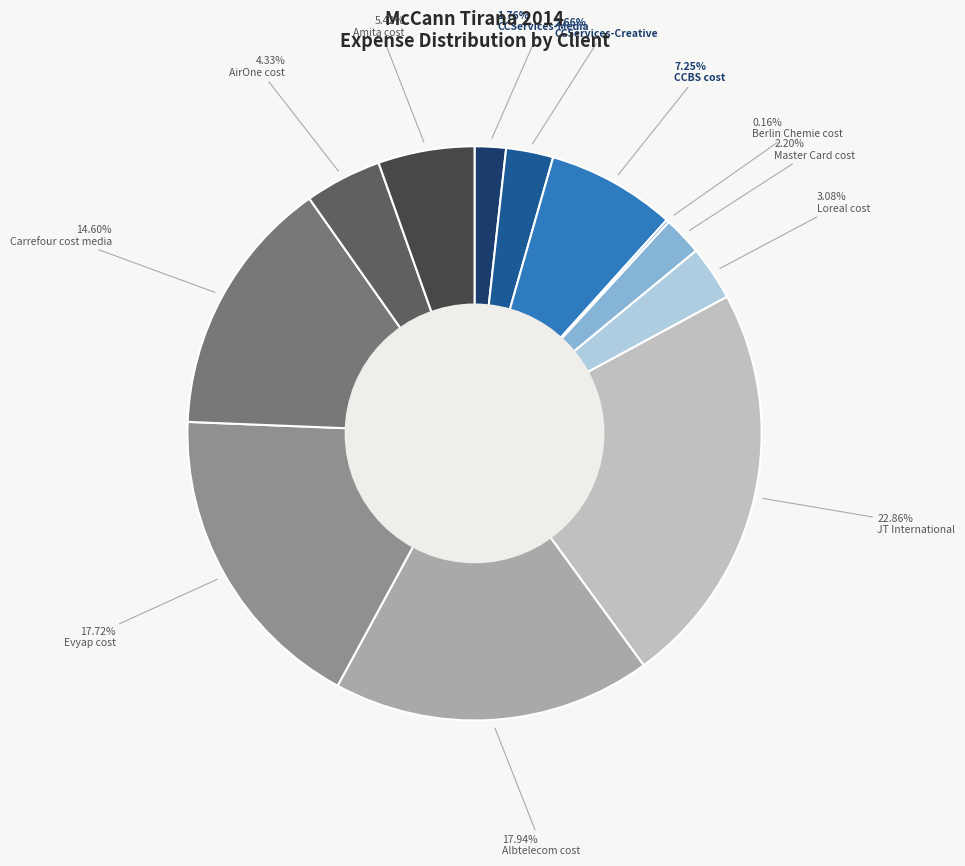

How much of the chart is everything except CCServices-Creative?

97.3%